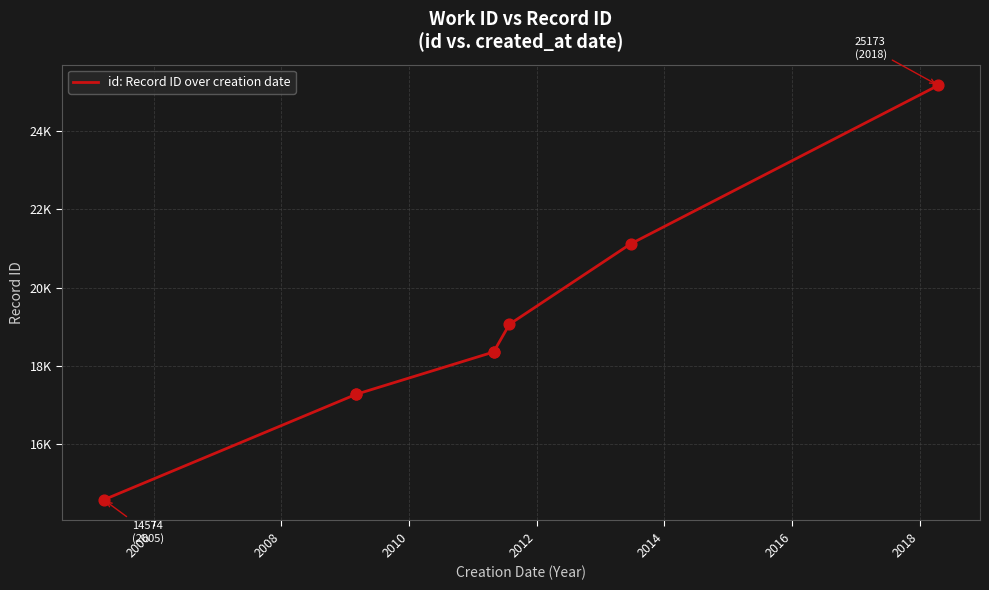

Between 2006 and 2008, which is larger?

2008